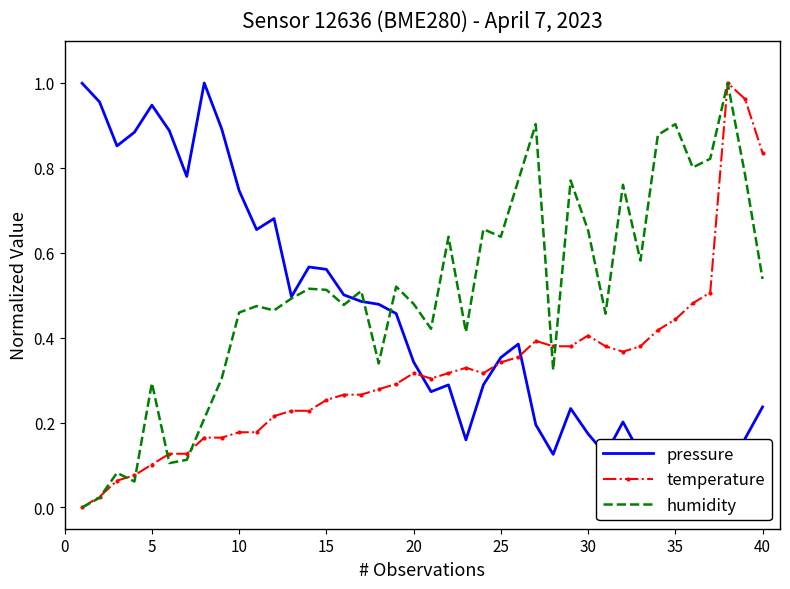

Count the number of categories in the chart.

40